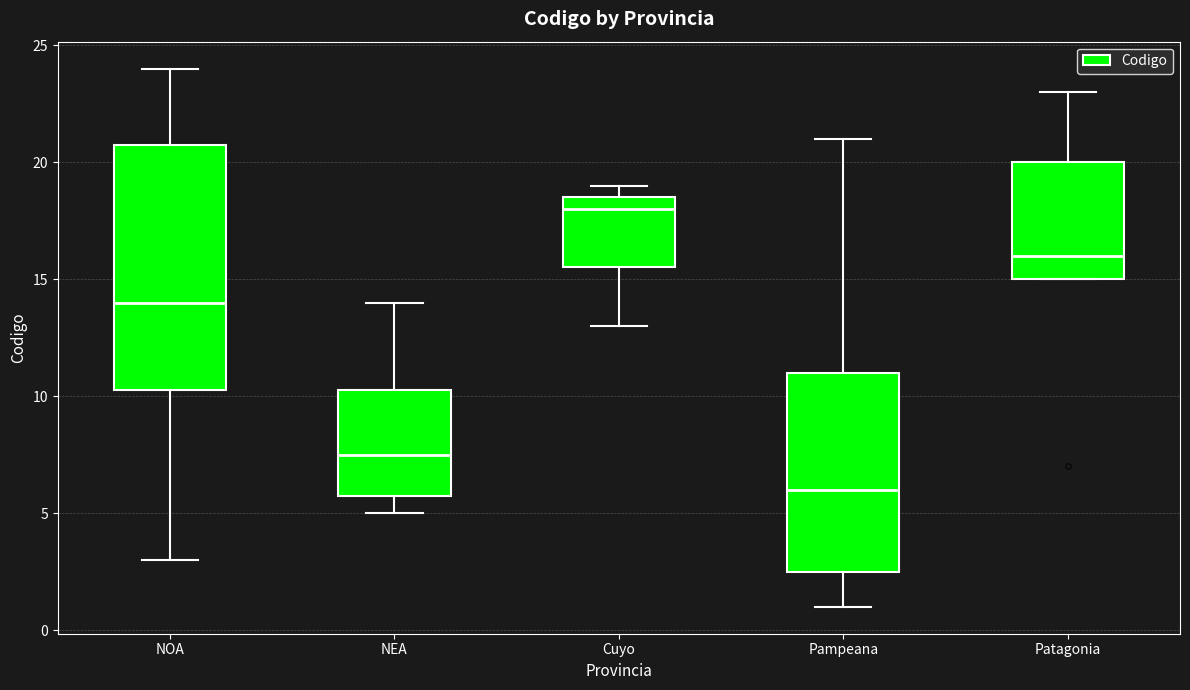

Comparing the boxes themselves (not the whiskers), which one is the tallest?

NOA